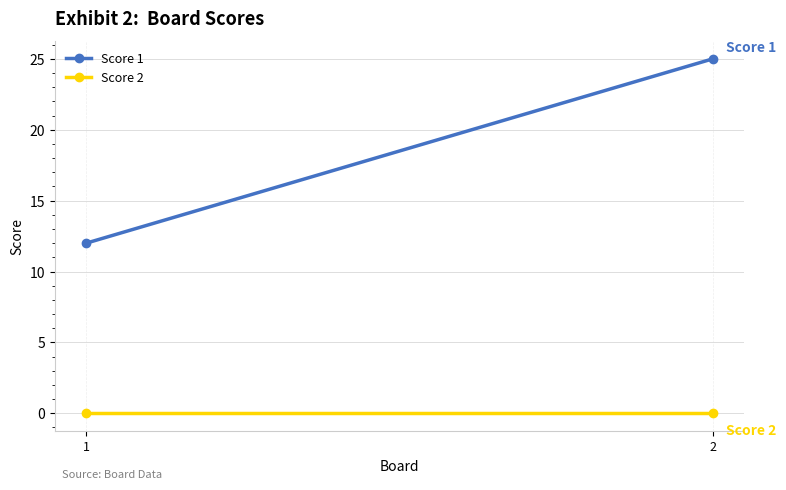

Which has a higher value, 2 or 1?

2